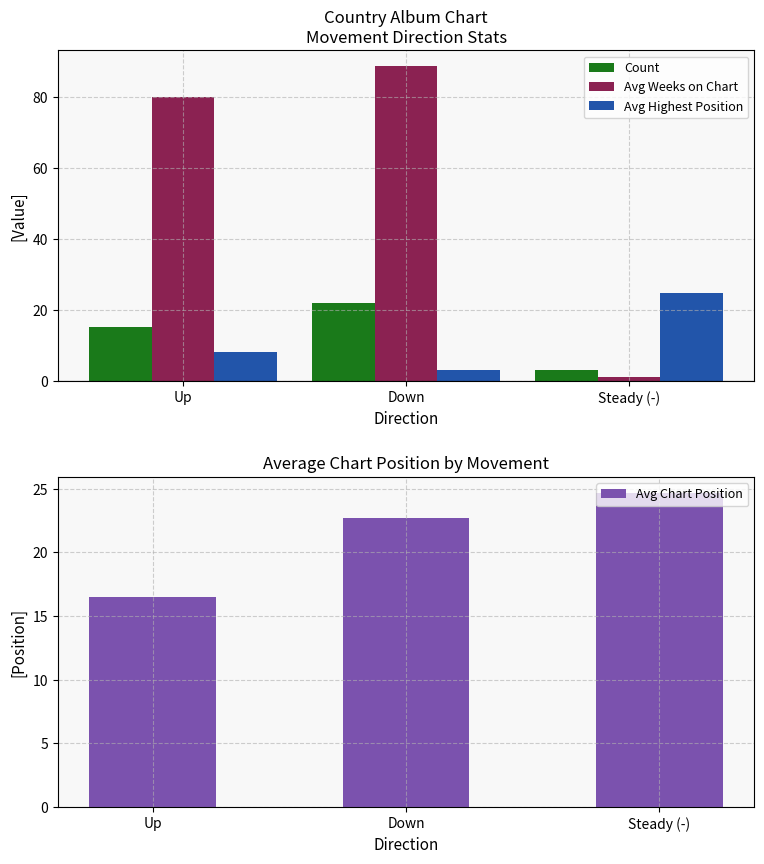

Reading left to right, extract all data points from this chart.

Count: Up=15.0	Down=22.0	Steady (-)=3.0
Avg Weeks on Chart: Up=80.0	Down=88.7	Steady (-)=1.0
Avg Highest Position: Up=8.1	Down=3.1	Steady (-)=24.7
Avg Chart Position: Up=16.5	Down=22.7	Steady (-)=24.7